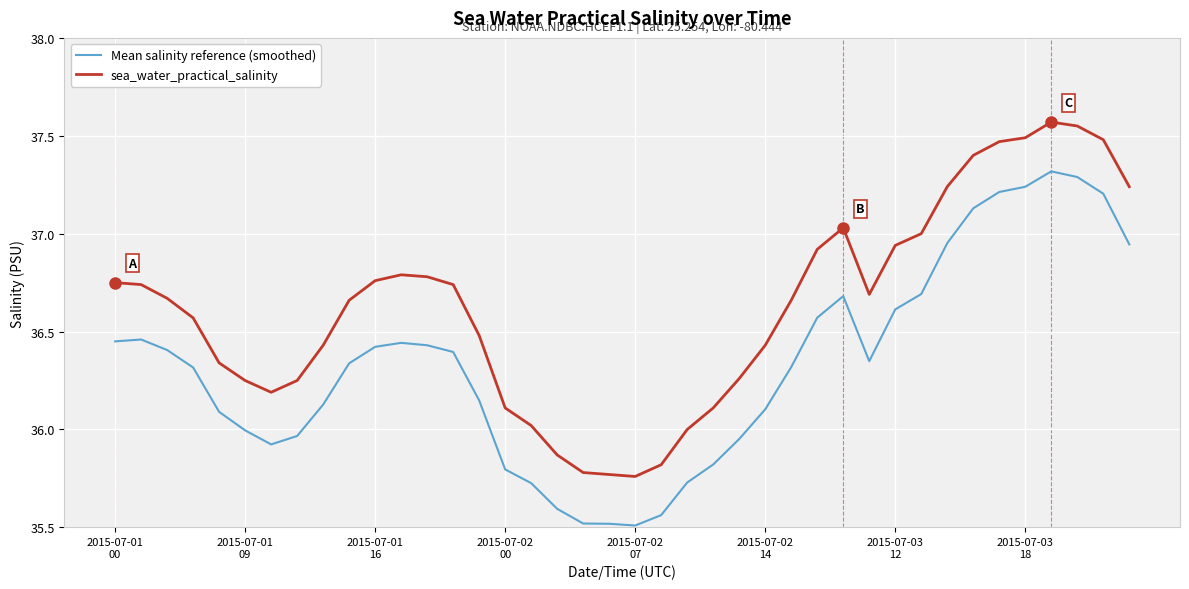

True or false: Mean salinity reference (smoothed) and sea_water_practical_salinity cross at least once.

False